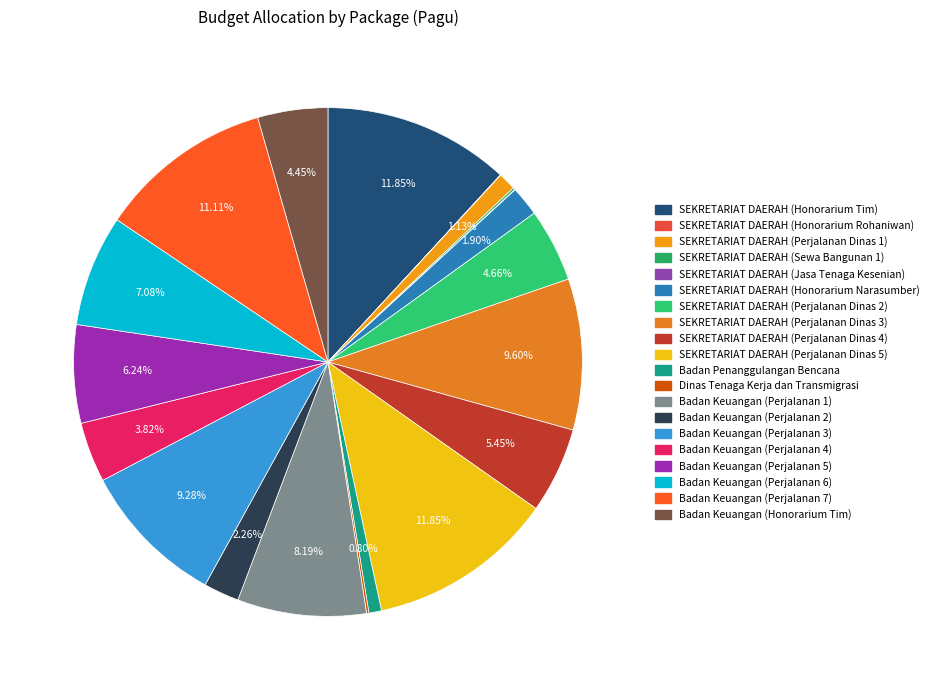

How many segments does this pie chart have?

20